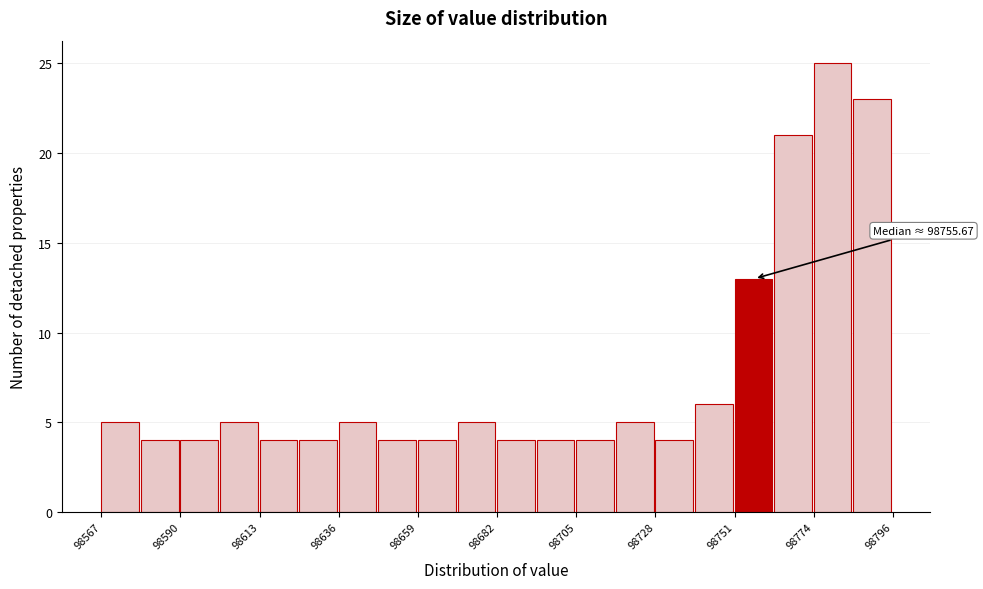

Read against the x-axis, roughly where is the centre of the tallest bar?

98780